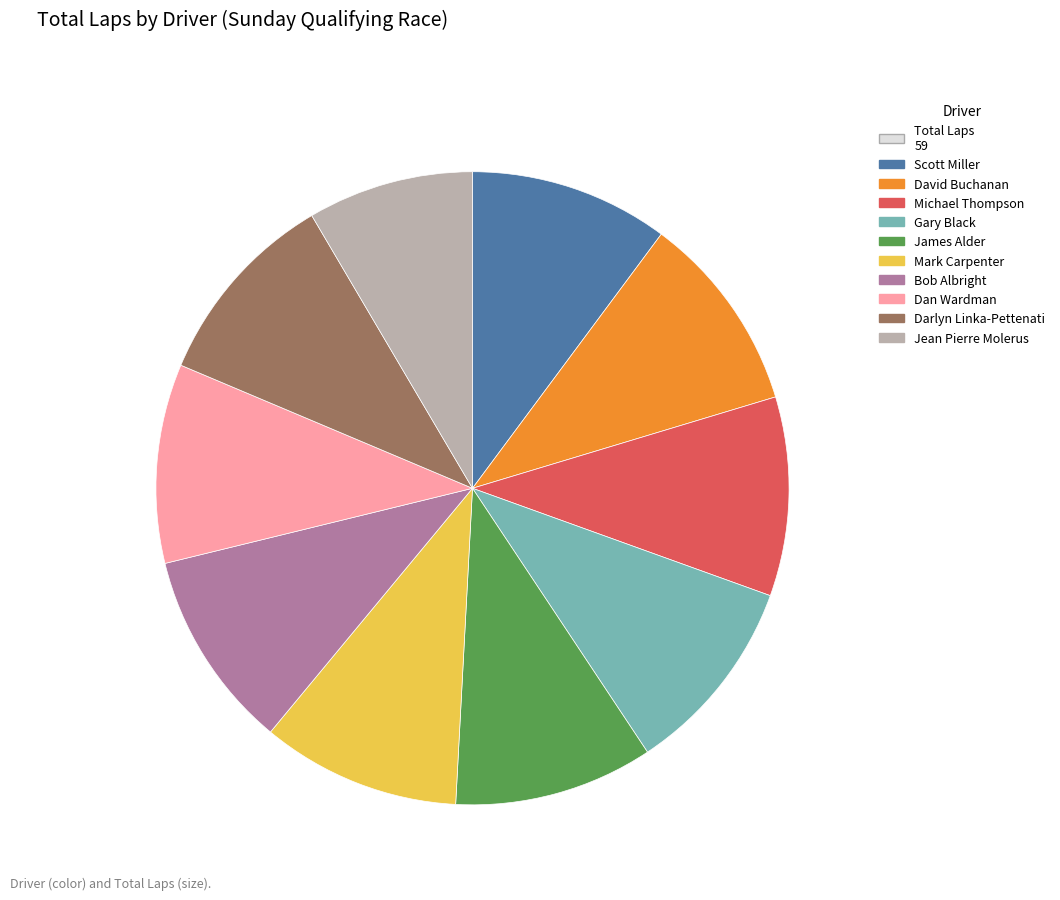

Is there a majority slice in this chart?

No